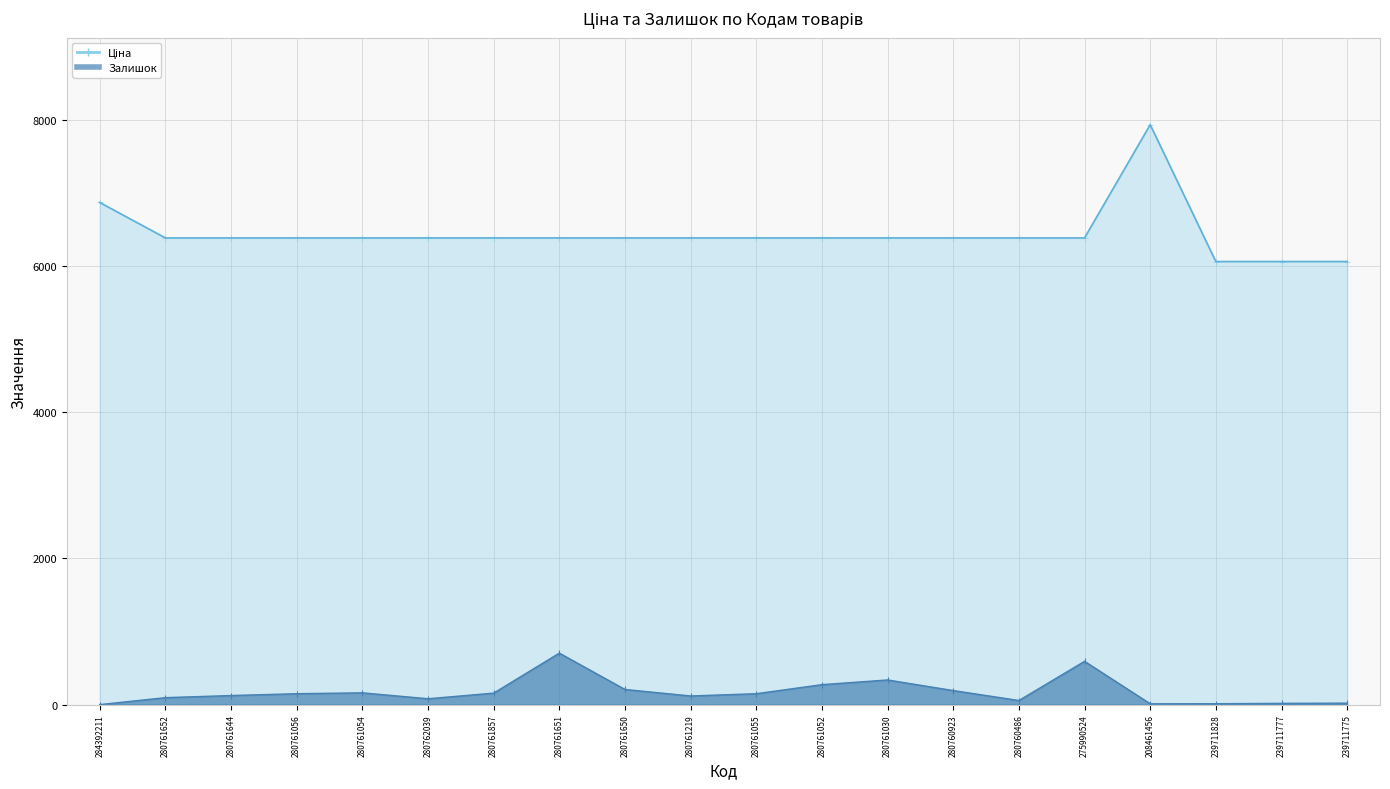

List the labels in order of value, smallest first.

239711828, 239711777, 239711775, 280761652, 280761644, 280761056, 280761054, 280762039, 280761857, 280761651, 280761650, 280761219, 280761055, 280761052, 280761030, 280760923, 280760486, 275990524, 284392211, 208461456